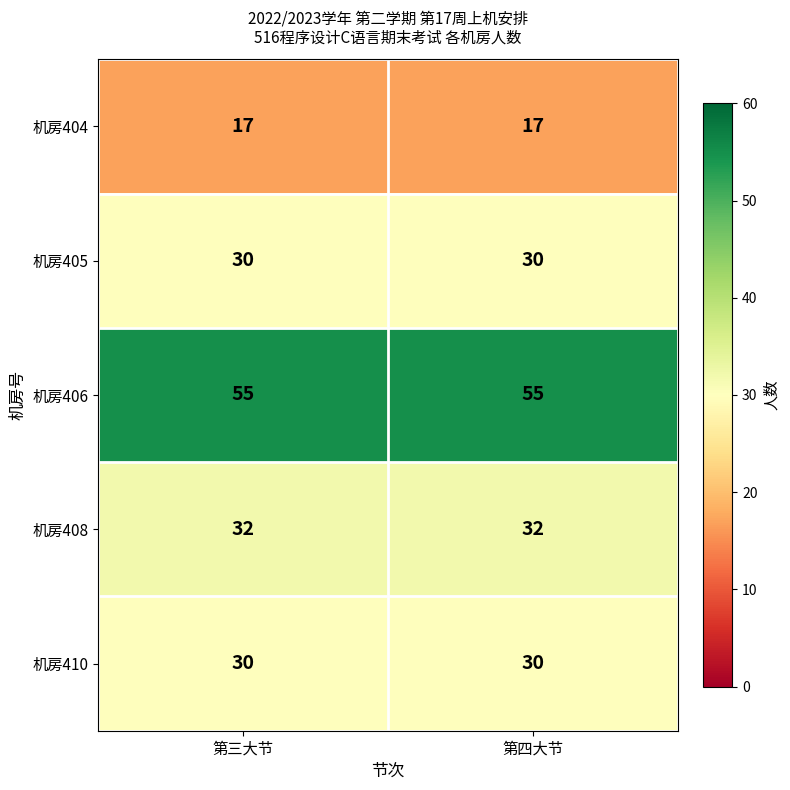

What is the approximate value of 机房406 at 第三大节?

55